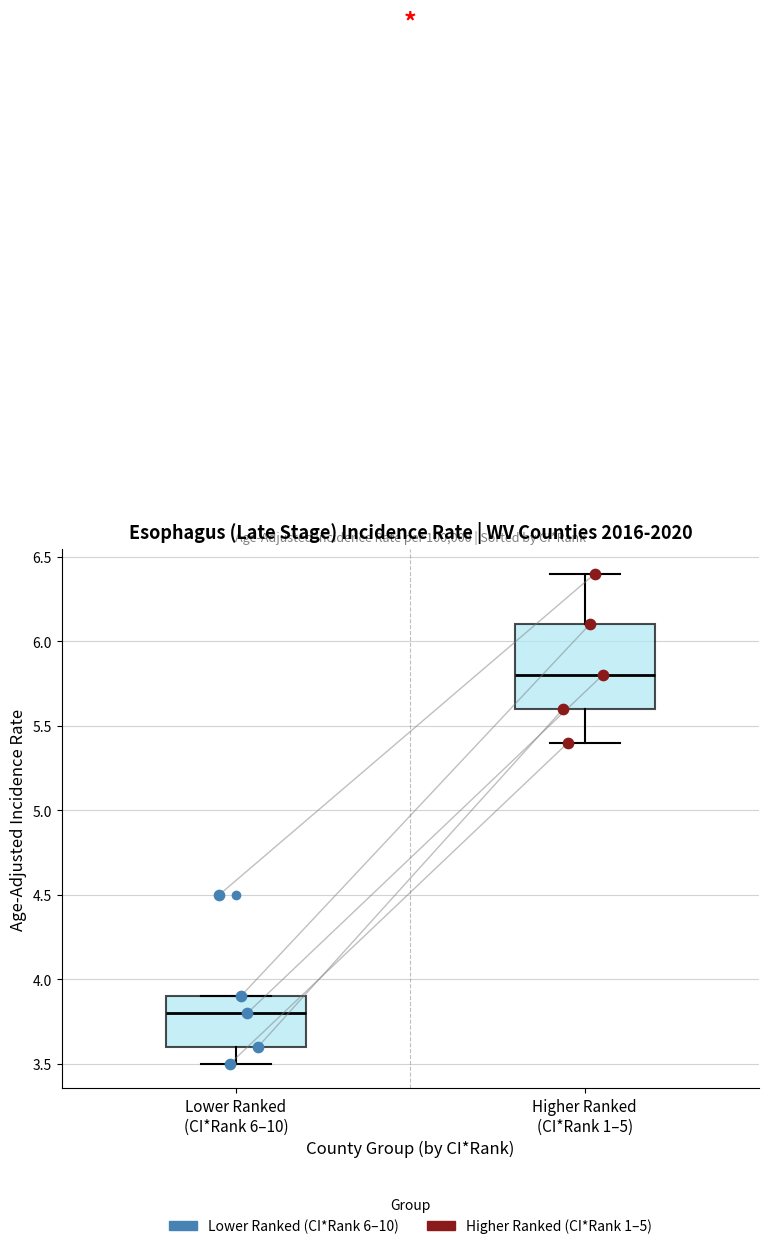

Reading left to right, read every box against the y-axis: the position of its median line, the range the box covers, and the ends of its whiskers. The values are not printed on the chart, so give them approximately, as read against the axis.

Lower Ranked (CI*Rank 6–10): median 3.8, box 3.6 to 3.9, whiskers 3.5 to 3.9
Higher Ranked (CI*Rank 1–5): median 5.8, box 5.6 to 6.1, whiskers 5.4 to 6.4